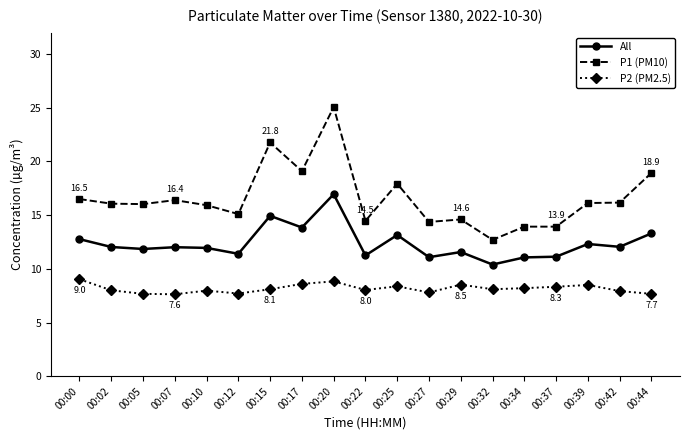

How many series are shown in this chart?

3